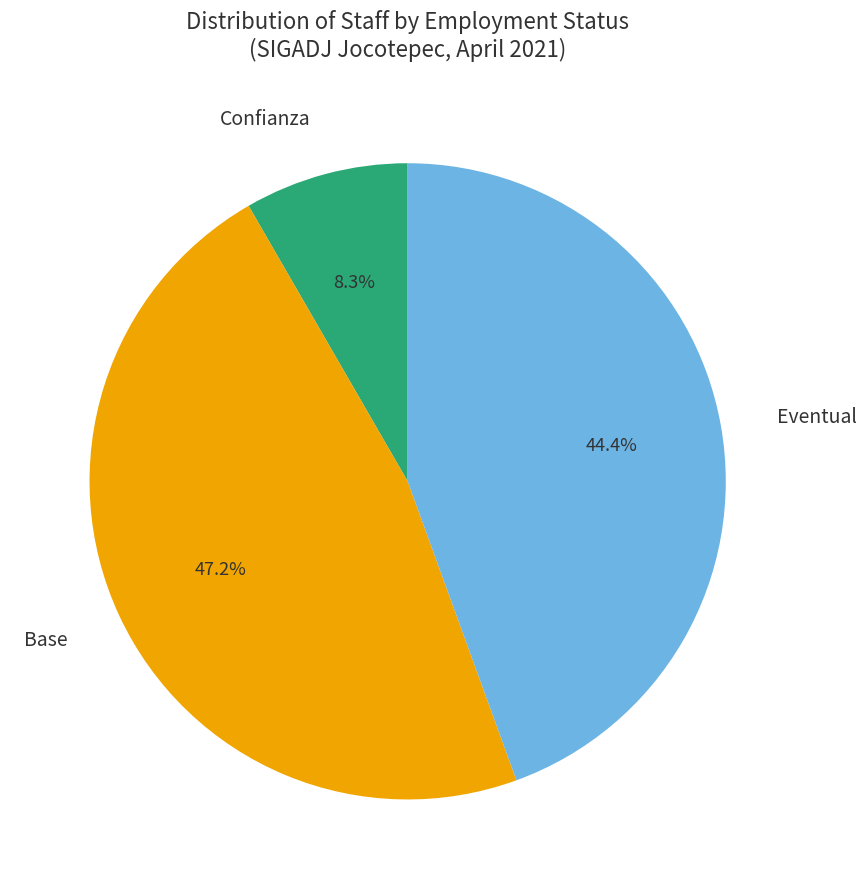

Is there a majority slice in this chart?

No